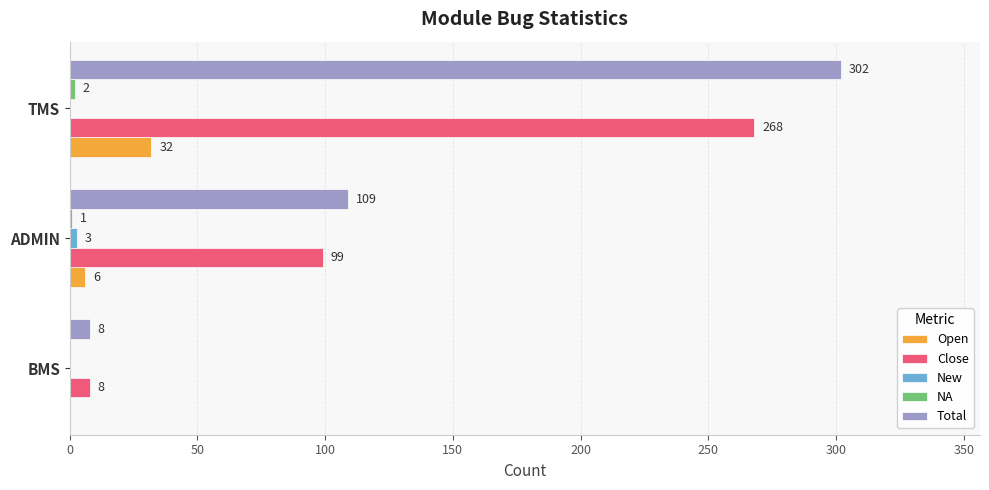

Which series changed the most between BMS and ADMIN?

Total